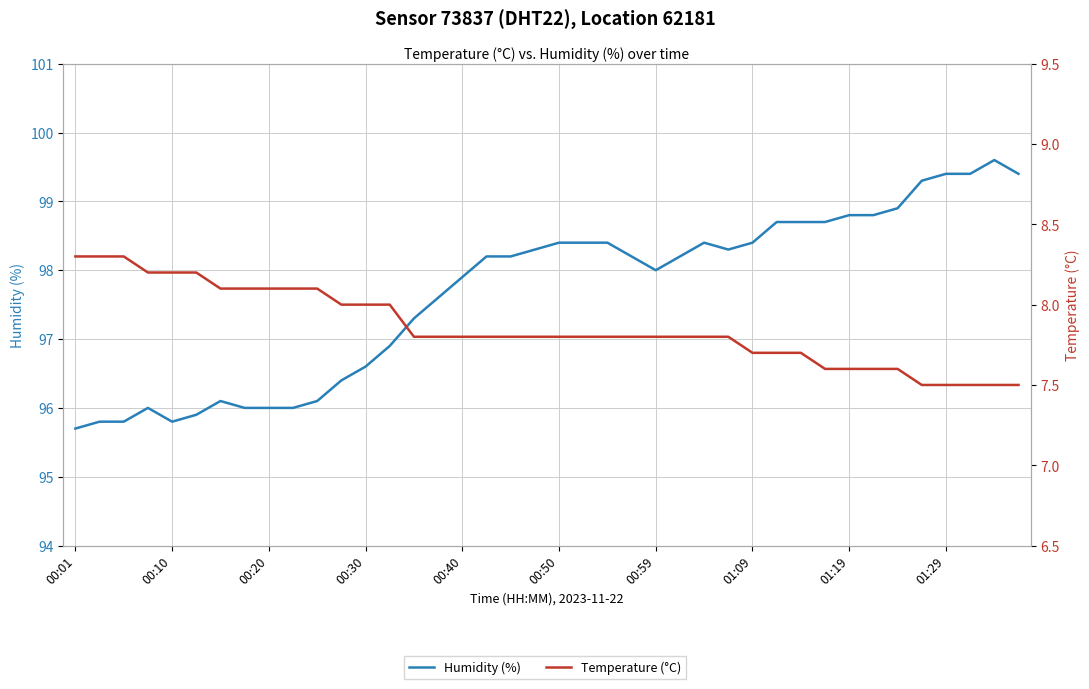

What is the smallest value displayed?

7.5